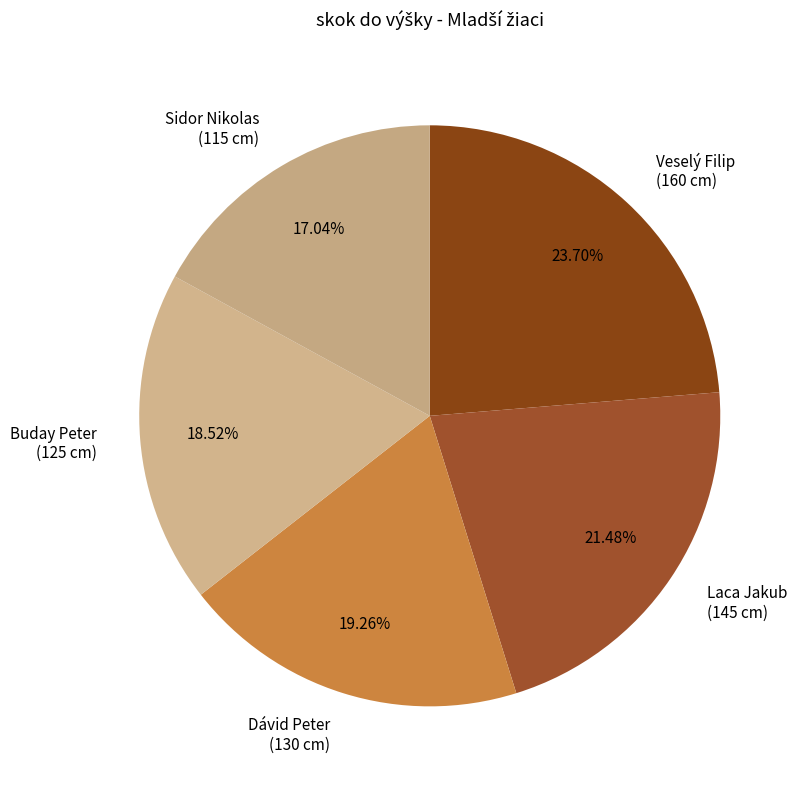

Is it true that Dávid Peter is 31% of the pie?

False